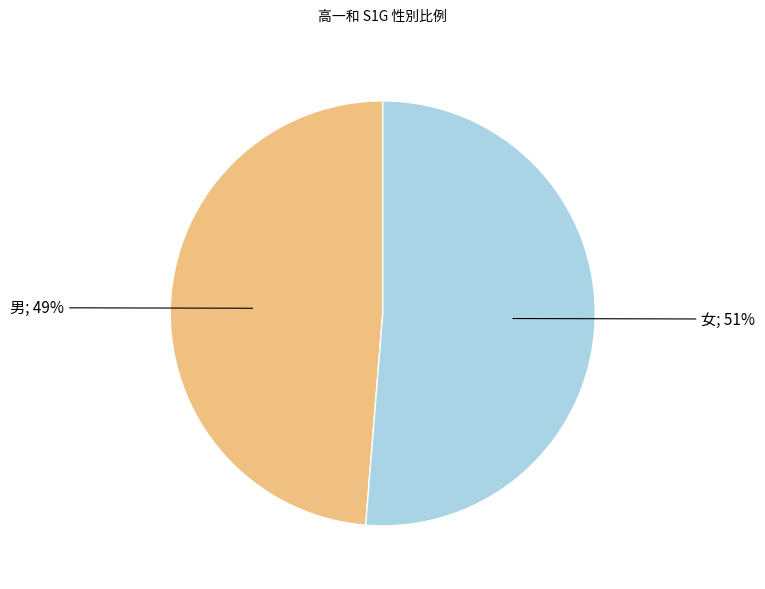

To the nearest percent, what is the average slice percentage?

50%